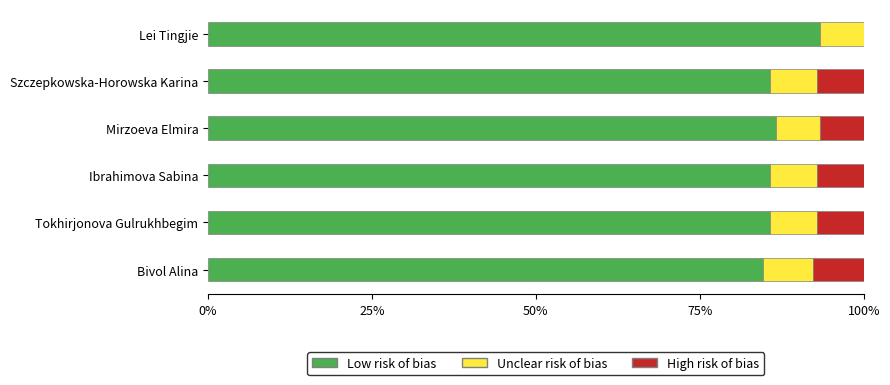

Count the number of categories in the chart.

6